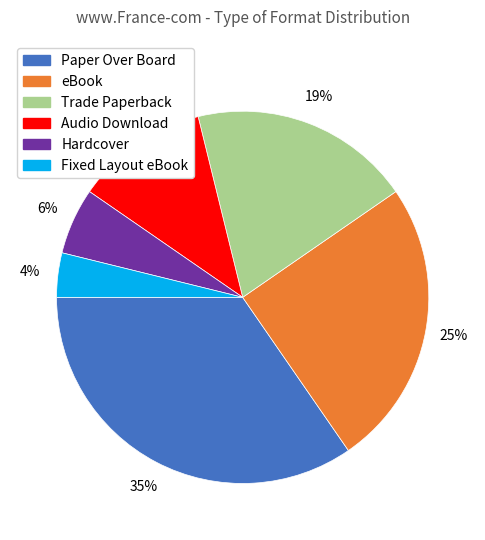

Do Trade Paperback and eBook together represent more than half of the pie?

No